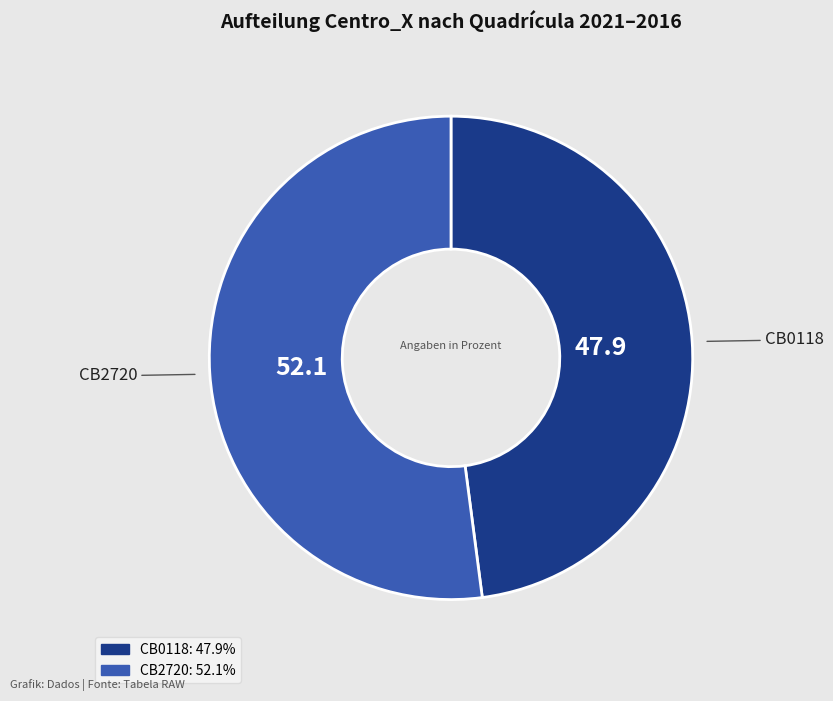

What is the majority slice?

CB2720